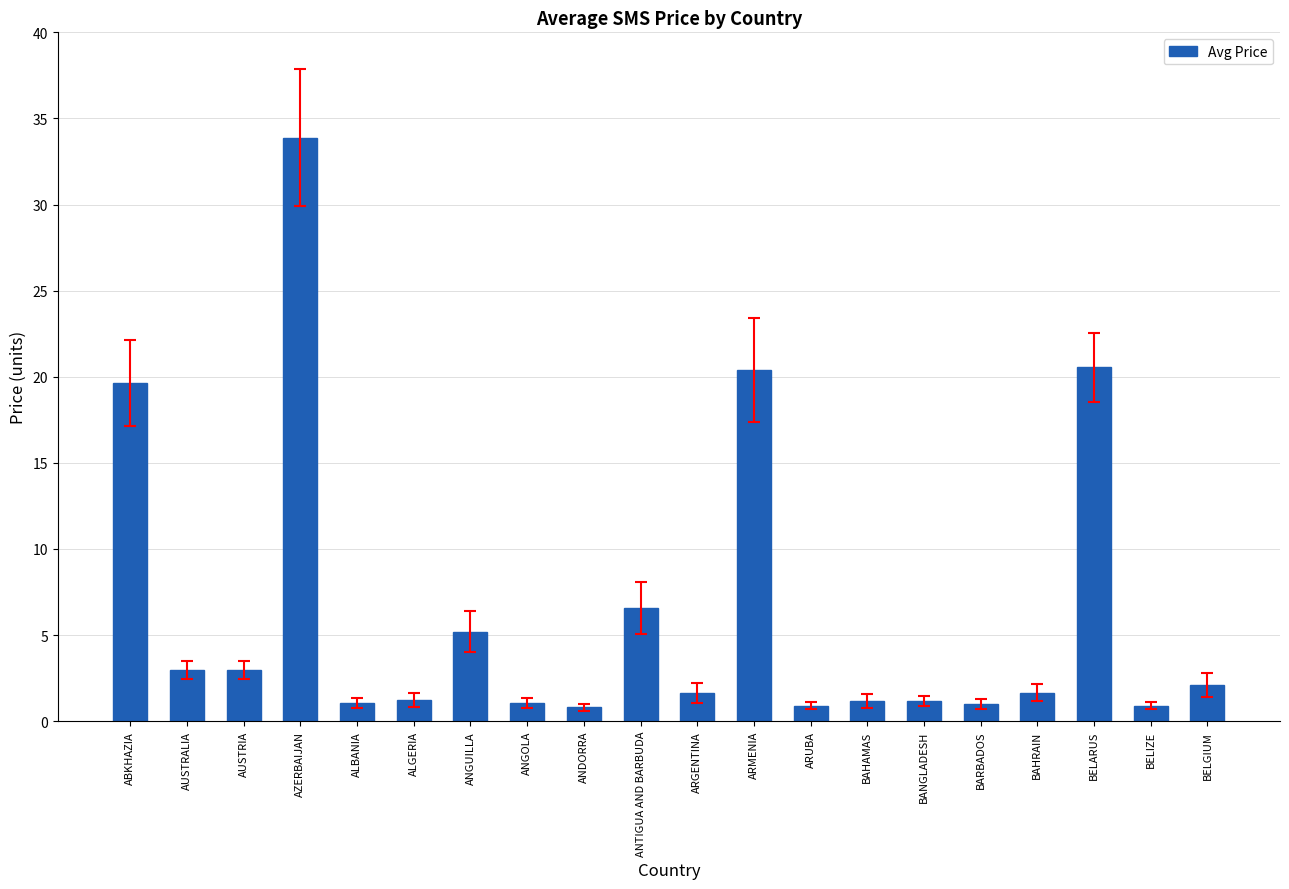

Count the number of data series in this chart.

1